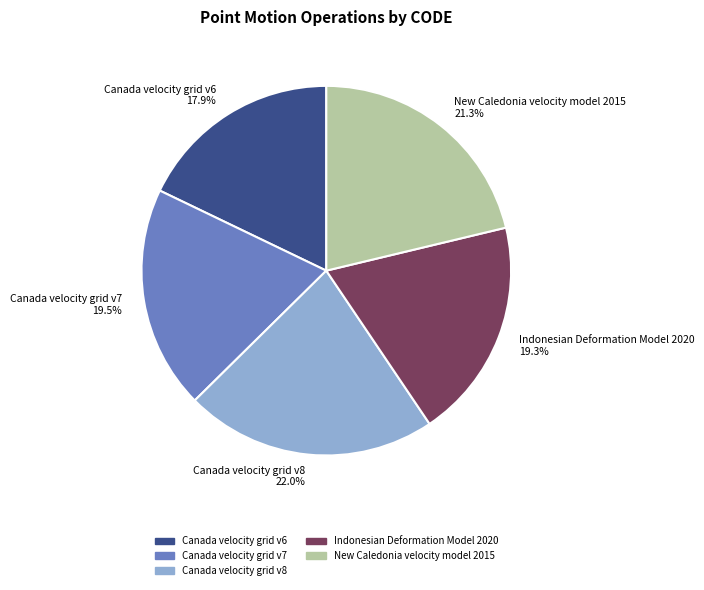

Does any single category account for the majority?

No